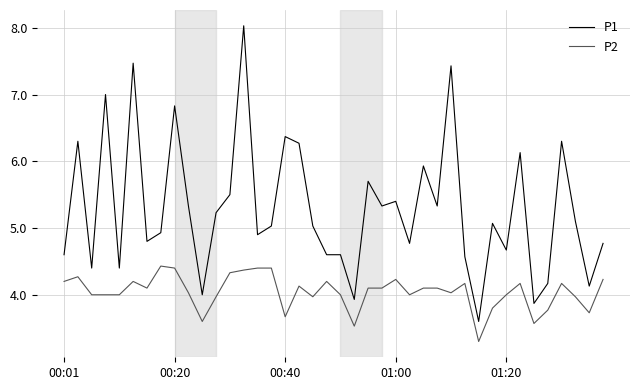

What is the difference between the maximum and second lowest values in the P2 series?

0.9